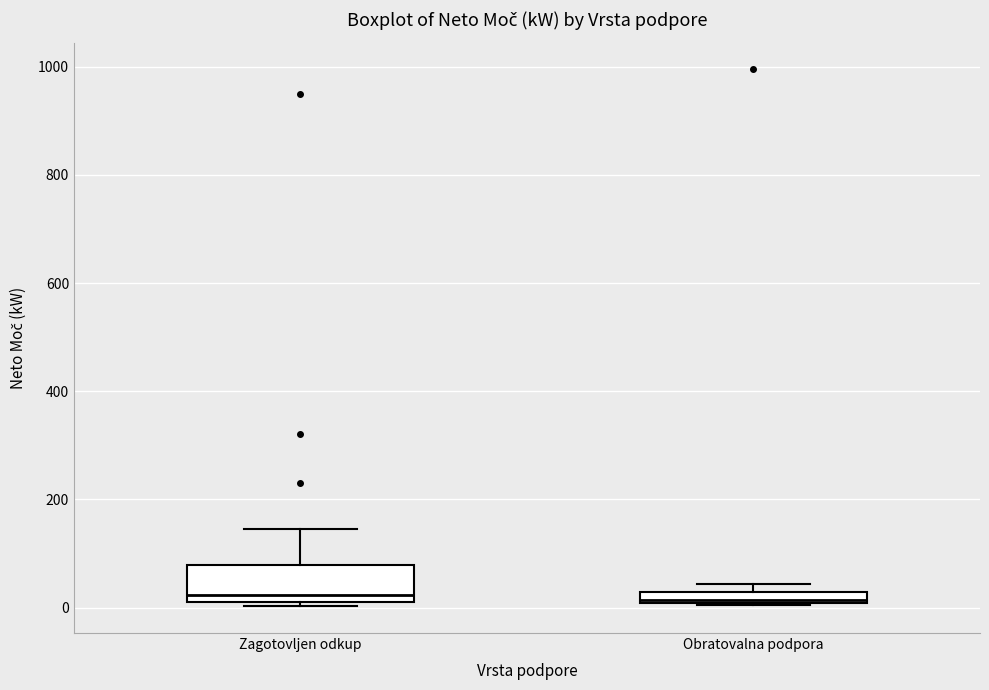

Where is the upper edge of the box for Obratovalna podpora on the y-axis? The values are not printed on the chart, so give them approximately, as read against the axis.

20